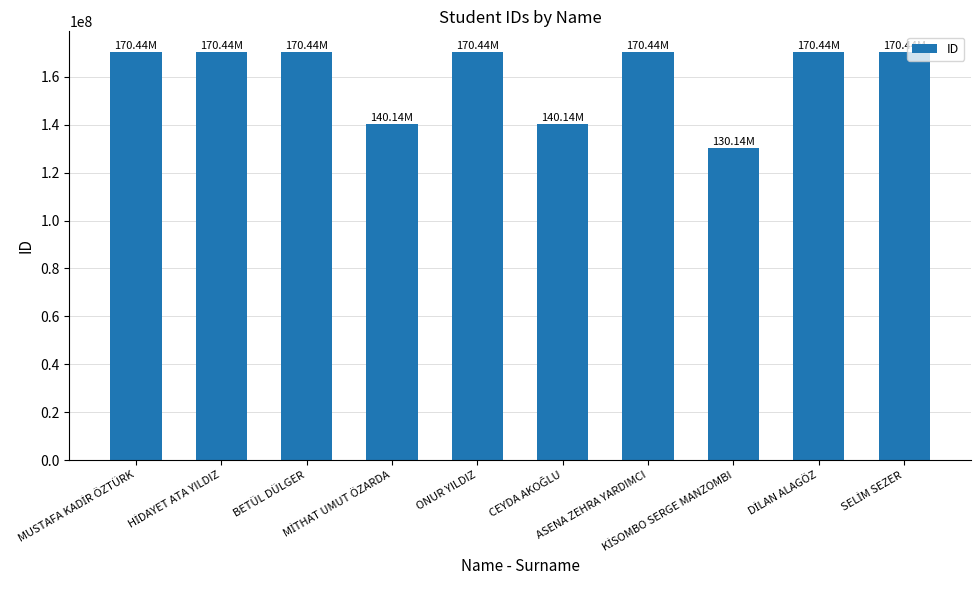

What is the difference between the maximum and minimum values?

40299433